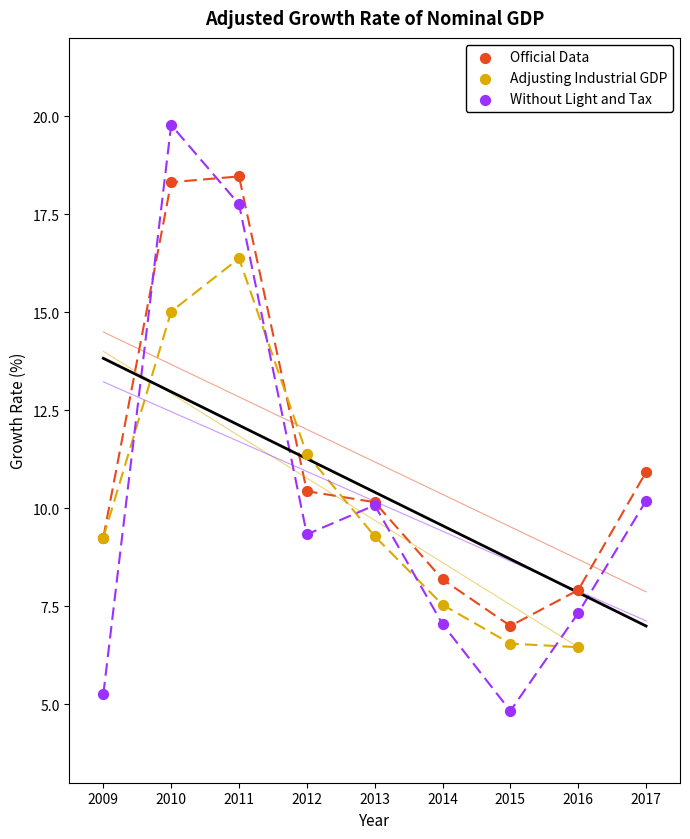

Which series contains the highest Y value?

Without Light and Tax